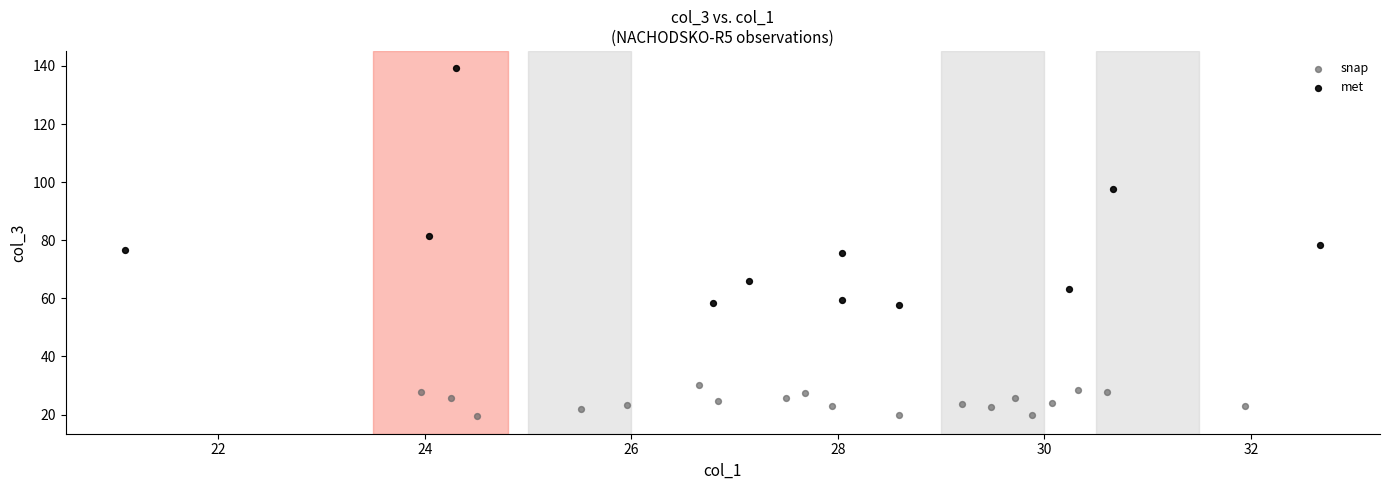

Which series has the widest spread of Y values?

met